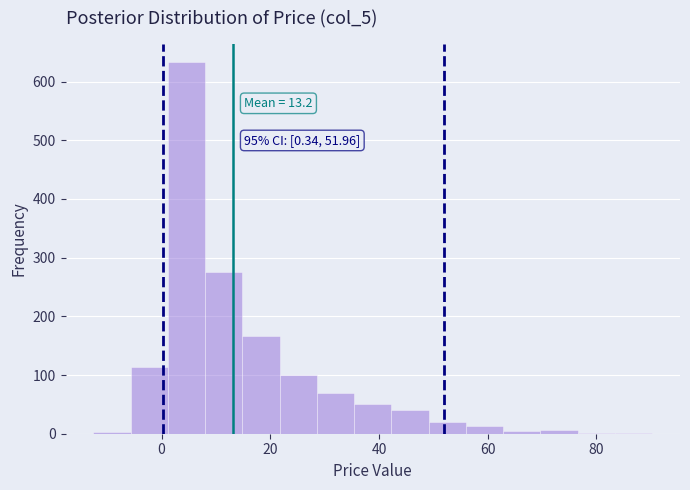

Read against the x-axis, roughly where is the centre of the tallest bar?

4